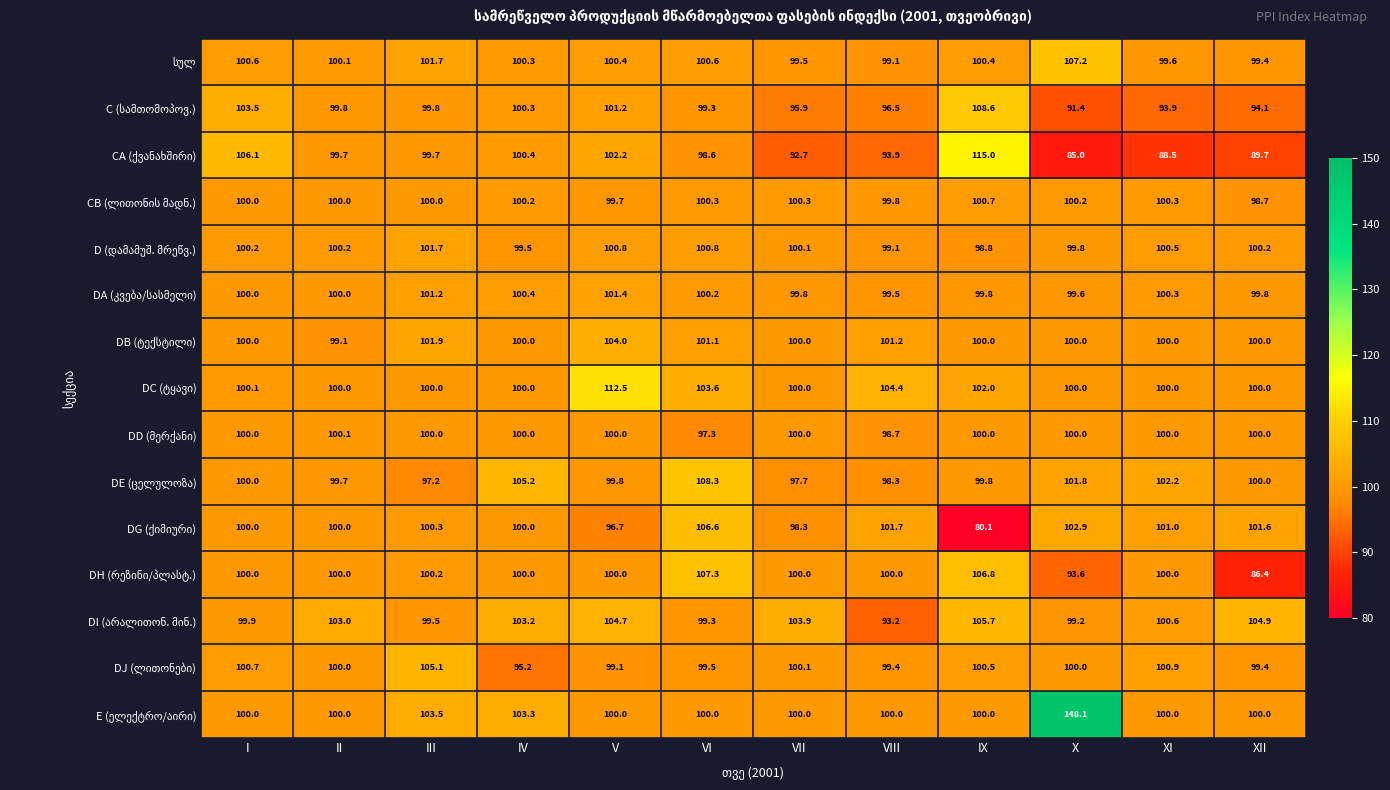

What is the difference between the highest and lowest values at XII?

18.5